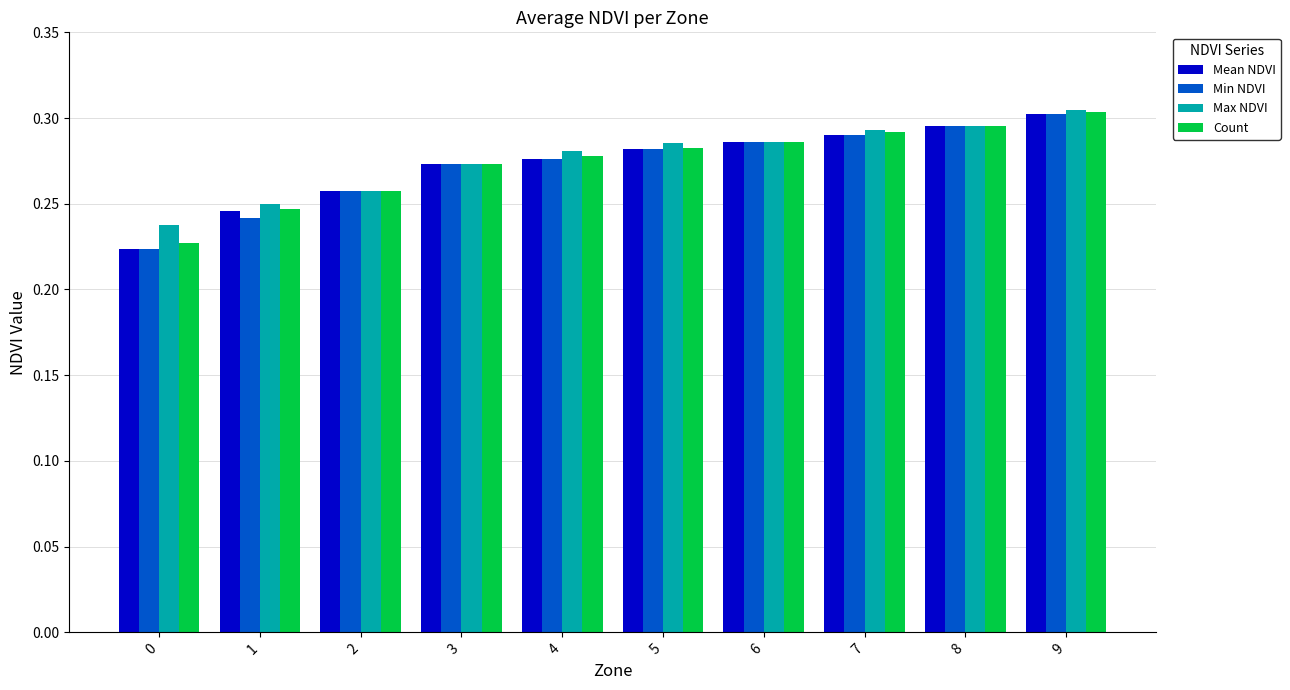

How many bars are there in total?

40